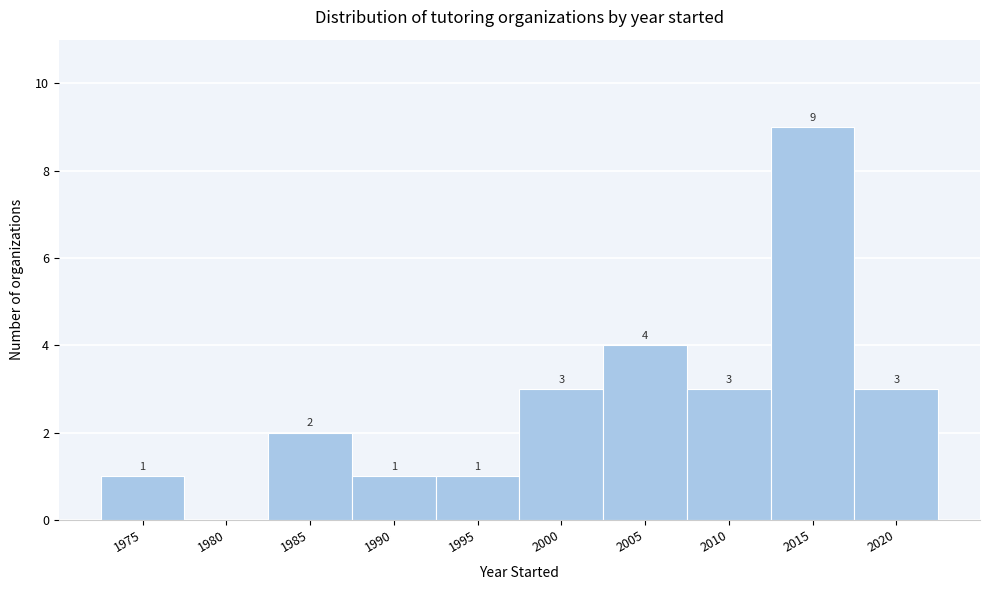

Reading left to right, transcribe all the data shown in this chart.

1975=1	1980=0	1985=2	1990=1	1995=1	2000=3	2005=4	2010=3	2015=9	2020=3